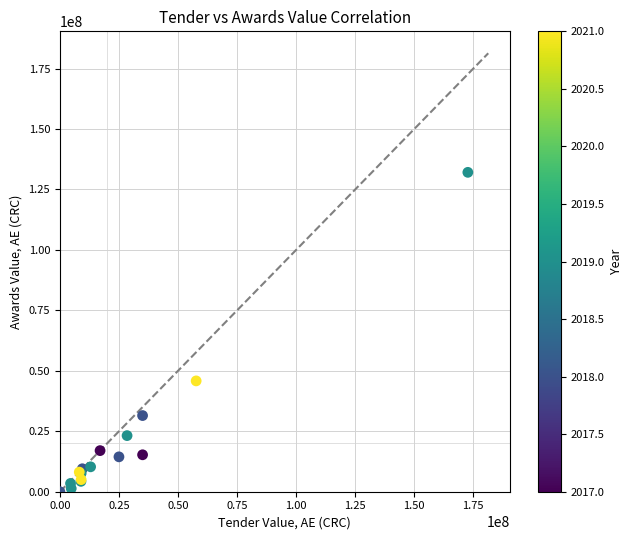

What Y value in the scatter plot is closest to 66047443?

45838488.4